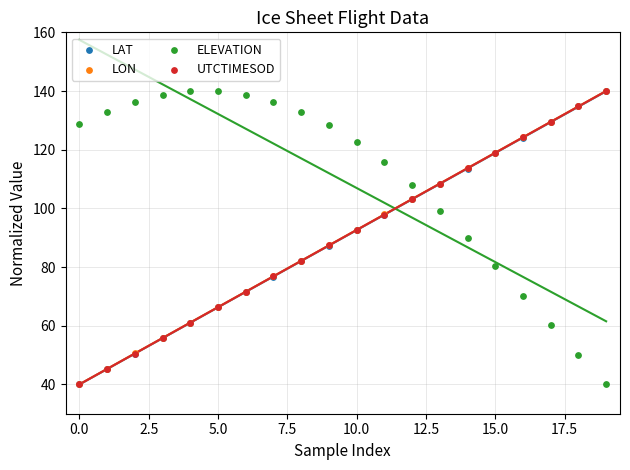

What are all the series names shown in the legend?

LAT, LON, ELEVATION, UTCTIMESOD